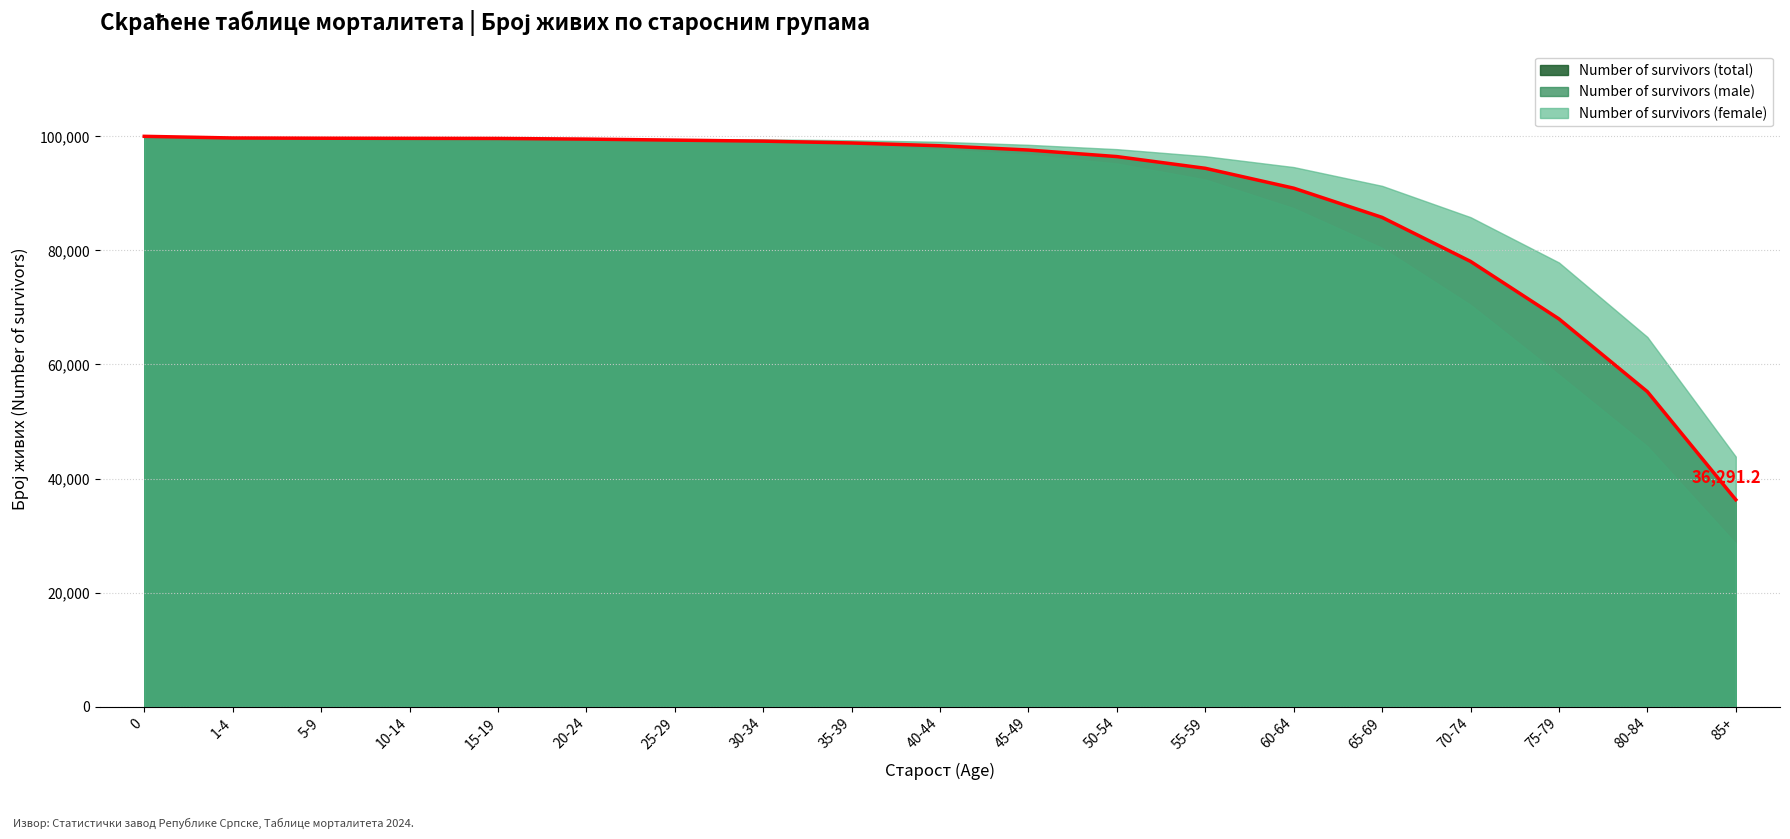

Is it true that Number of survivors (male) equals 98867.1 at 30-34?

True